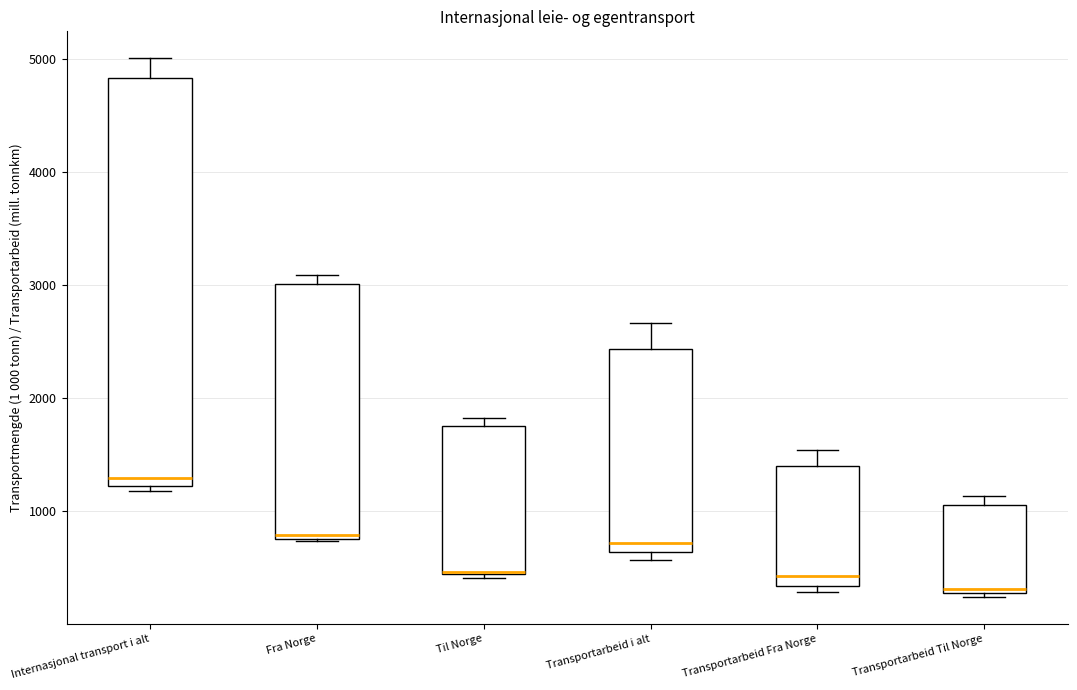

Where is the lower edge of the box for Fra Norge on the y-axis? The values are not printed on the chart, so give them approximately, as read against the axis.

800